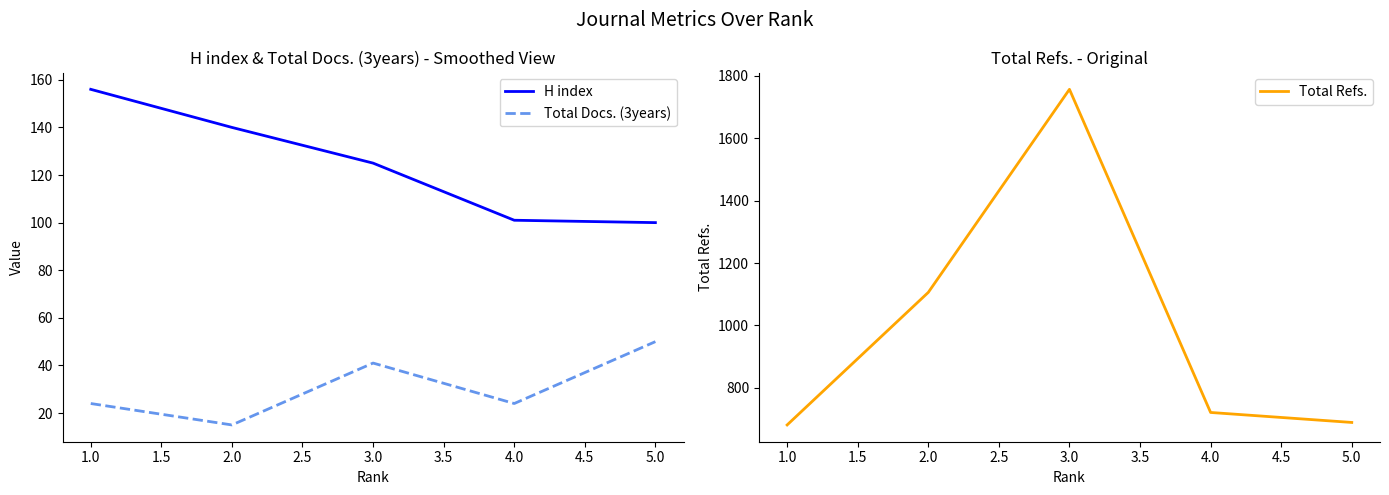

Reading left to right, extract all data points from this chart.

H index: 1.0=156	2.0=140	3.0=125	4.0=101	5.0=100
Total Docs. (3years): 1.0=24	2.0=15	3.0=41	4.0=24	5.0=50
Total Refs.: 1.0=681	2.0=1106	3.0=1757	4.0=721	5.0=689